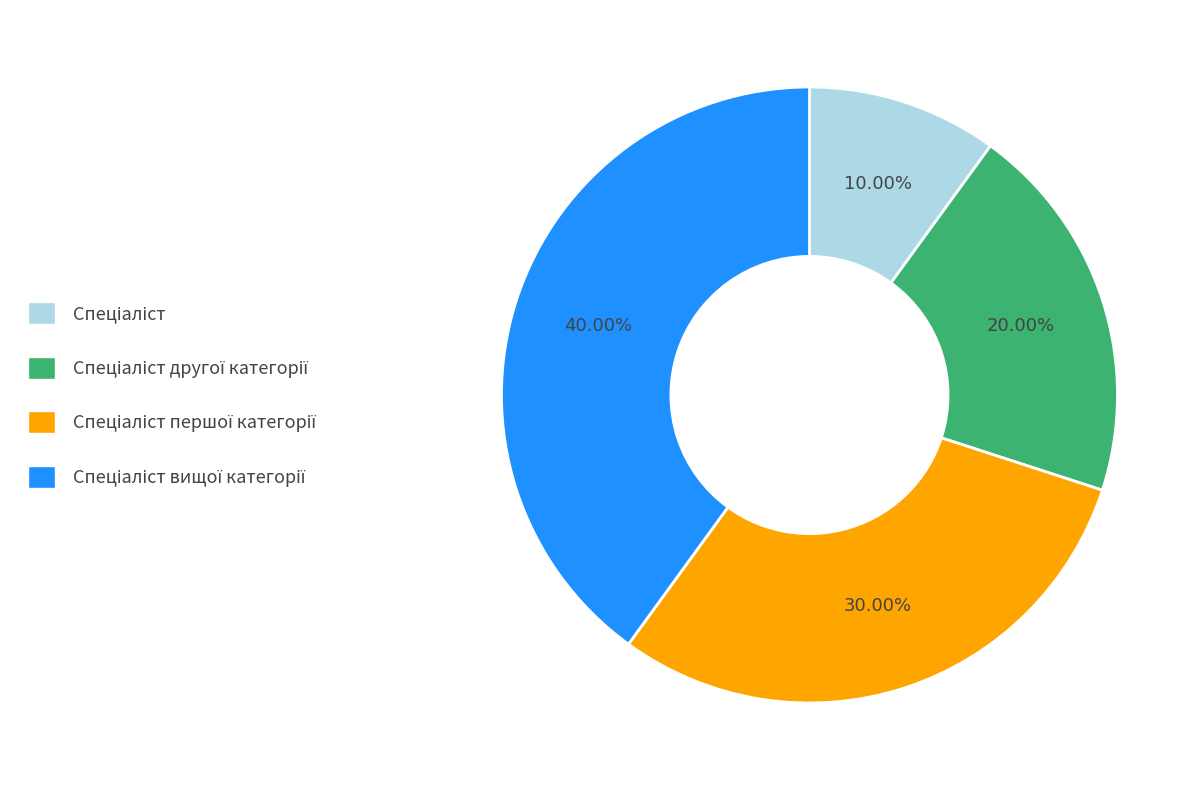

Is there a majority slice in this chart?

No